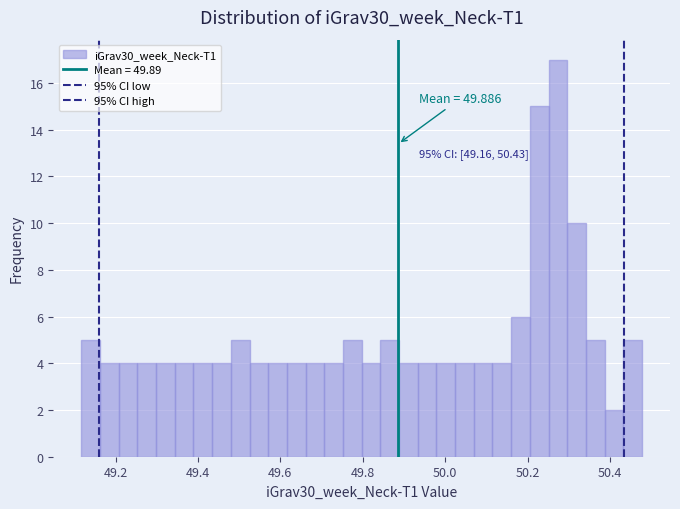

Read against the x-axis, roughly where is the centre of the tallest bar?

50.28